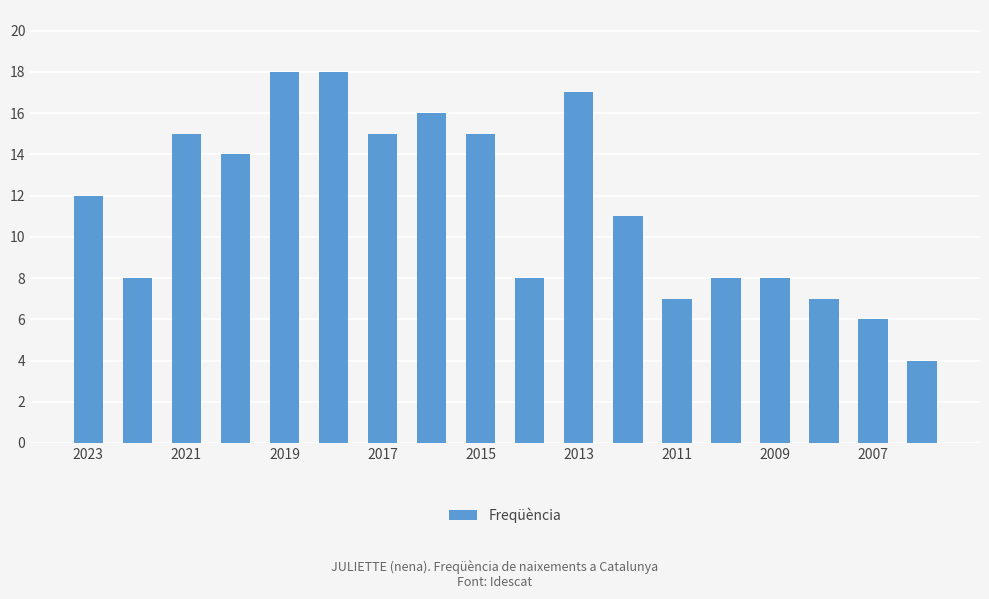

What is the value of the 10th bar from the left?

8